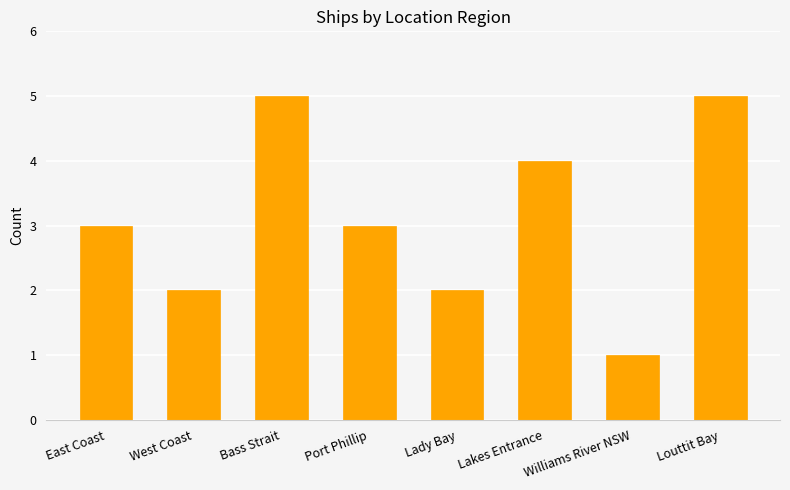

Which has a higher value, Williams River NSW or Bass Strait?

Bass Strait